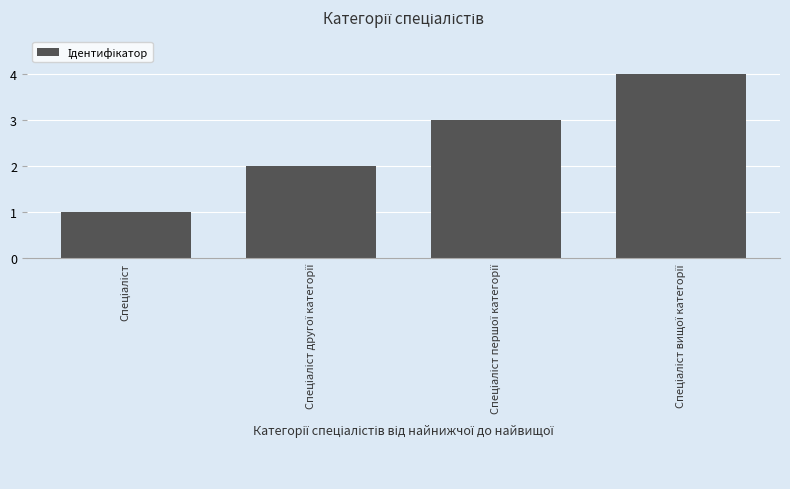

What is the maximum value shown in the chart?

4